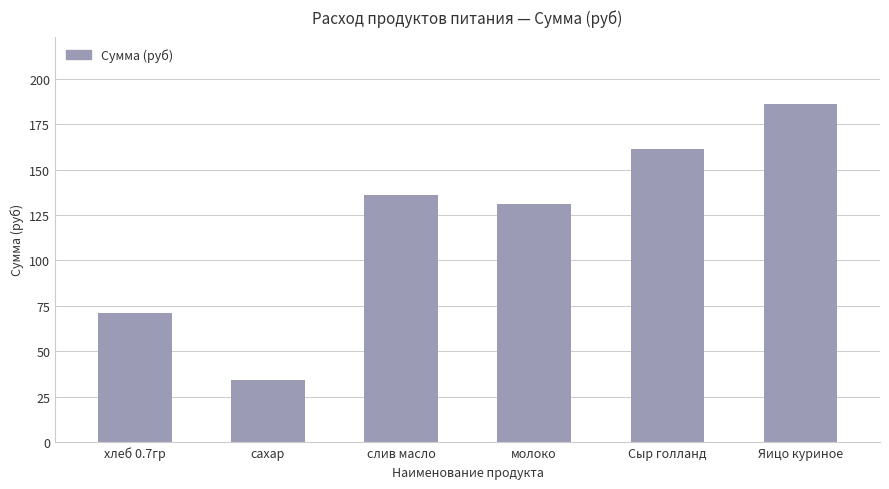

Reading left to right, list all the values displayed in this chart.

хлеб 0.7гр=70.9	сахар=34.1	слив масло=136.1	молоко=131.1	Сыр голланд=161.2	Яицо куриное=186.0